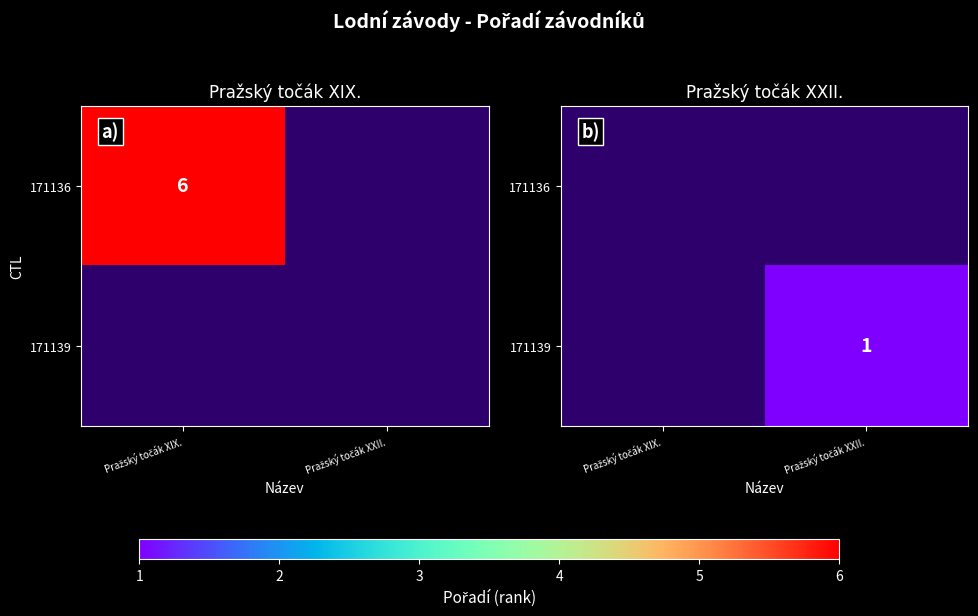

Which category has the lowest value in the 171136 series?

Pražský točák XIX.